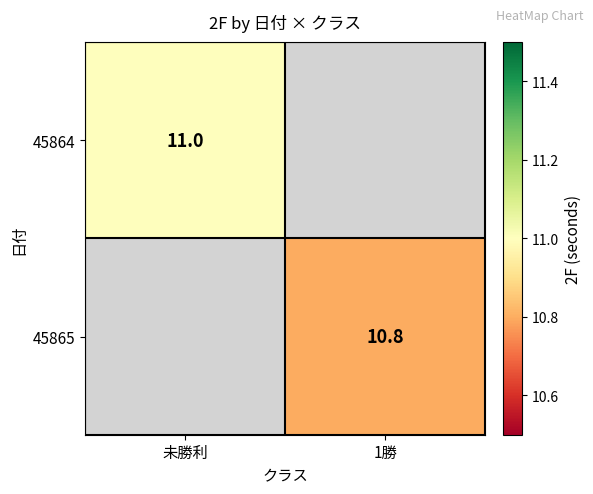

Is it true that 45864 equals 5.4 at 未勝利?

False